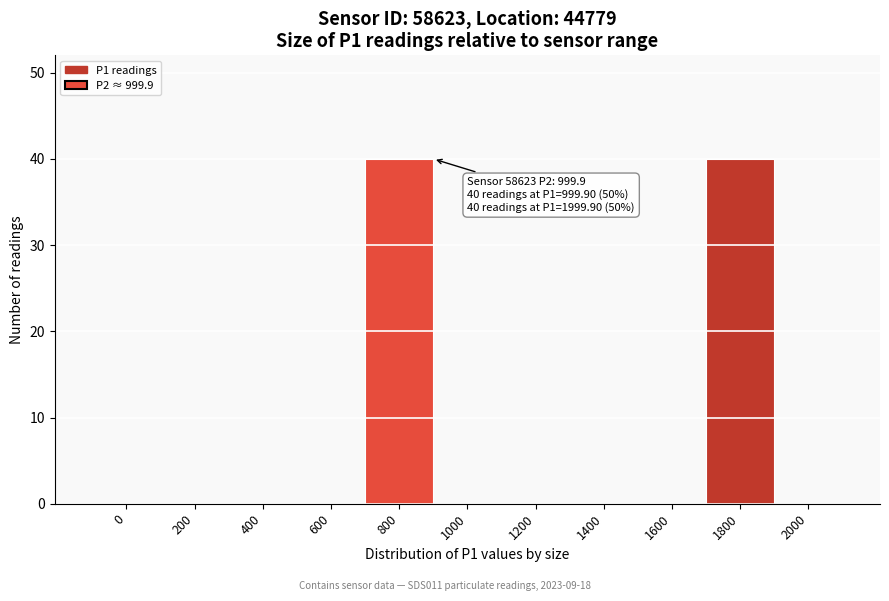

Reading left to right, list all the values displayed in this chart.

0=0	200=0	400=0	600=0	800=40	1000=0	1200=0	1400=0	1600=0	1800=40	2000=0